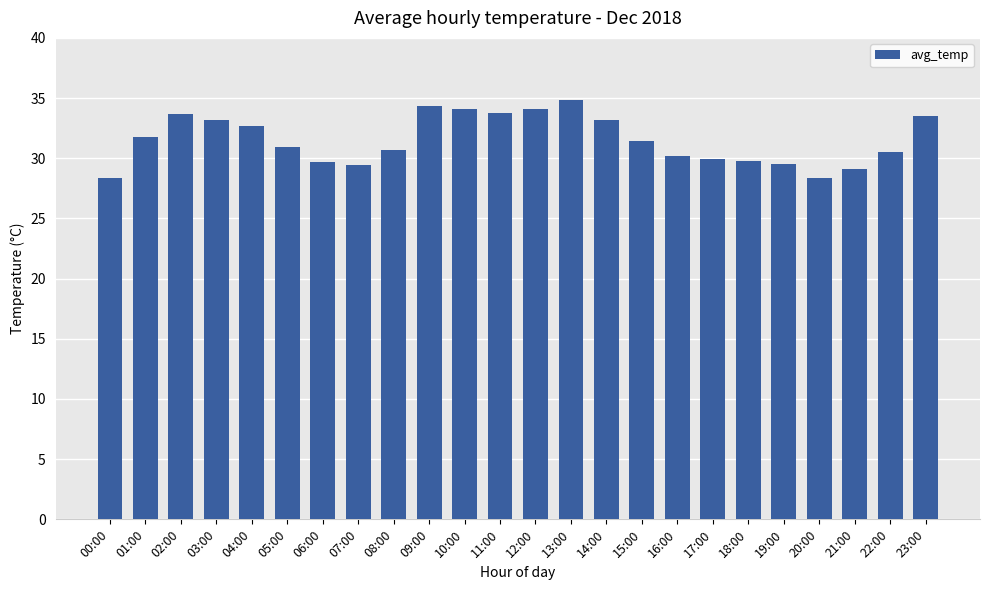

What is the minimum value shown in the chart?

28.4